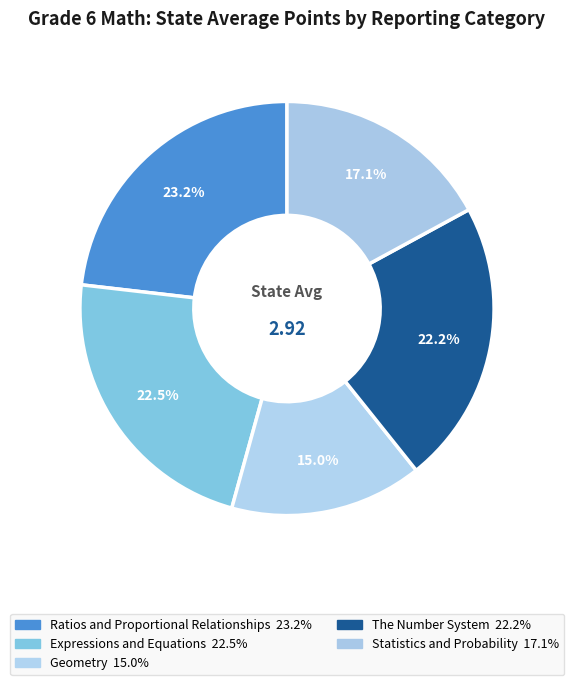

Combined, do Geometry and Statistics and Probability account for over 50%?

No